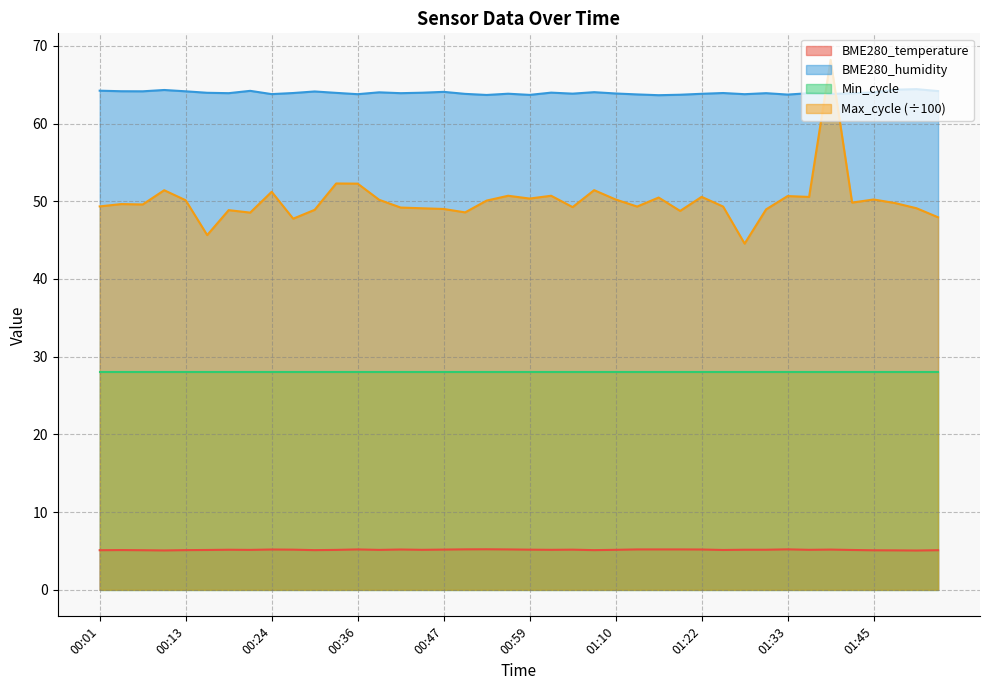

What is the greatest value displayed?

68.2